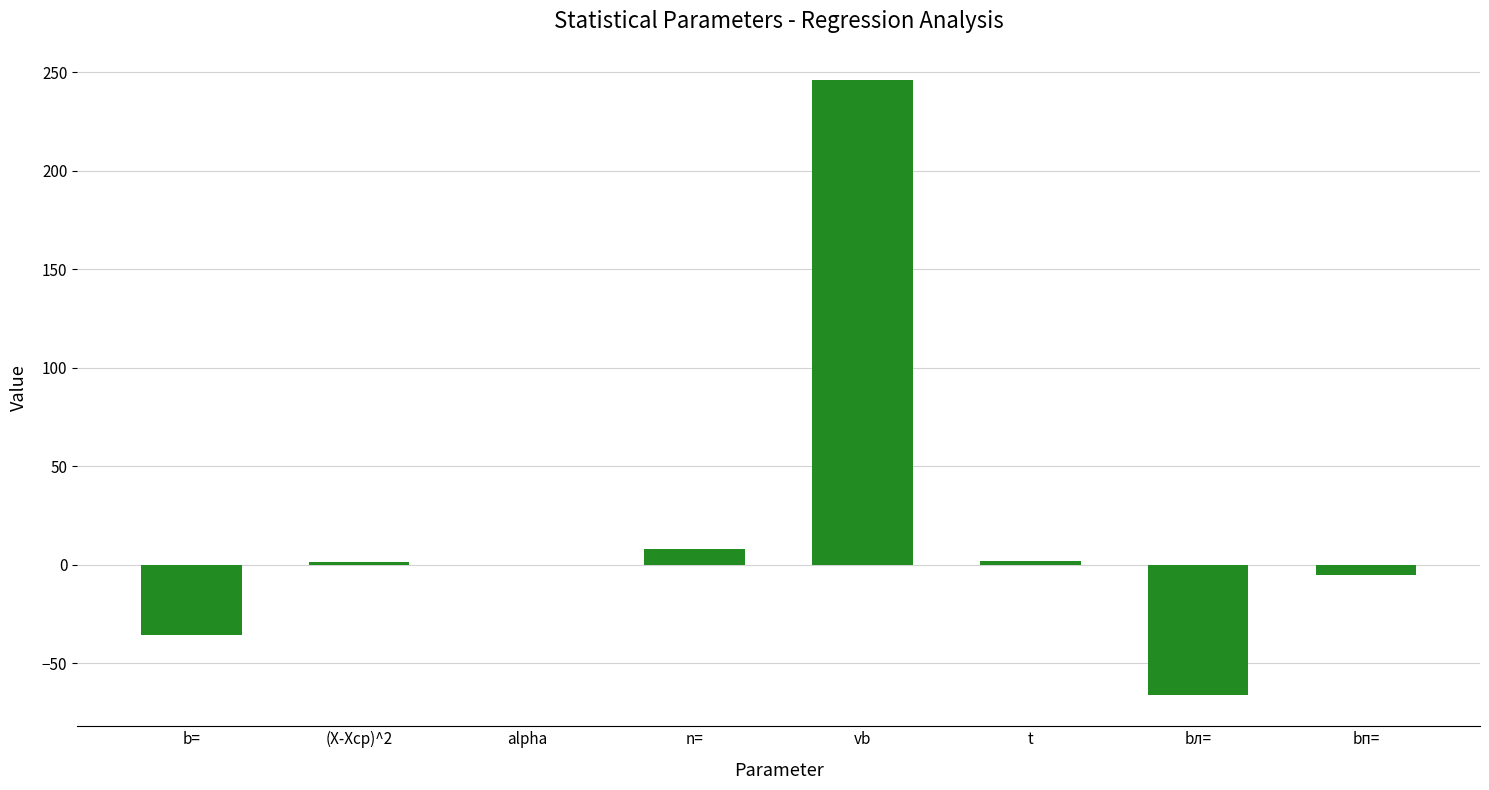

The value at bл= is -114.8. True or false?

False